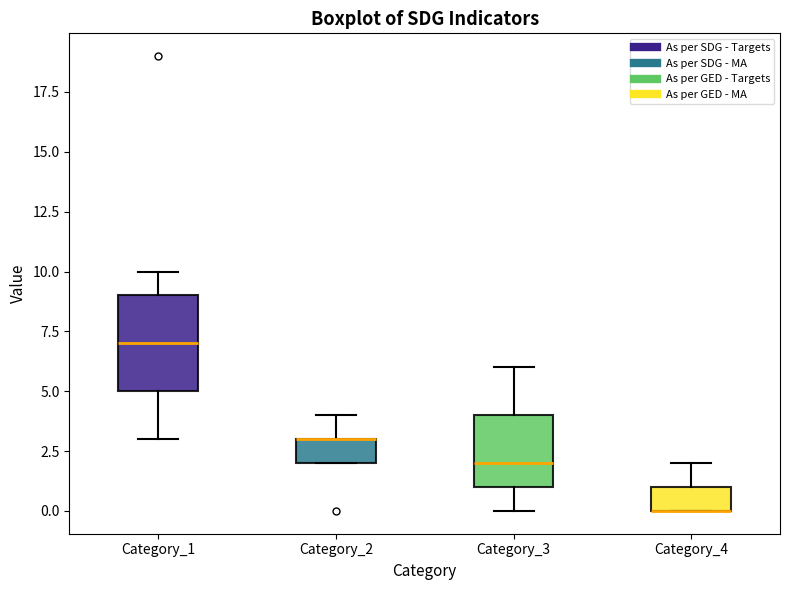

Reading left to right, transcribe this box plot: for each box, give where its median line is, the range the box spans, and where its two whiskers end, as read against the y-axis. The values are not printed on the chart, so give them approximately, as read against the axis.

Category_1: median 7, box 5 to 9, whiskers 3 to 10
Category_2: median 3 (drawn on the box's upper edge), box 2 to 3, whiskers 2 to 4
Category_3: median 2, box 1 to 4, whiskers 0 to 6
Category_4: median 0 (drawn on the box's lower edge), box 0 to 1, whiskers 0 to 2